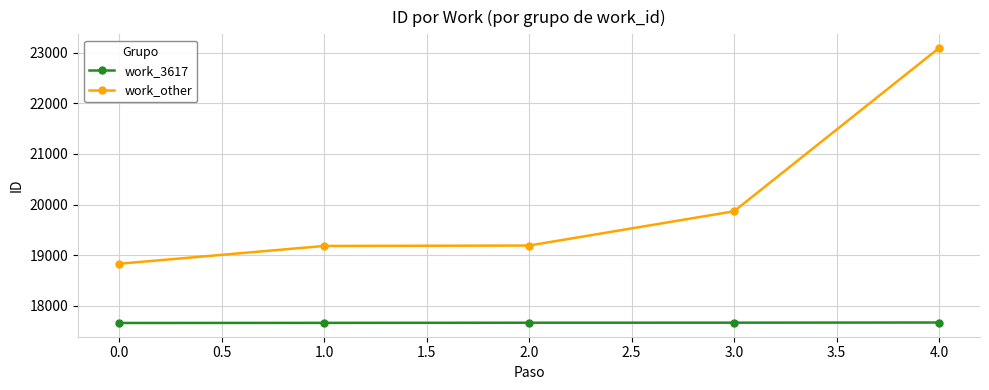

Which series has the largest range (max minus min)?

work_other